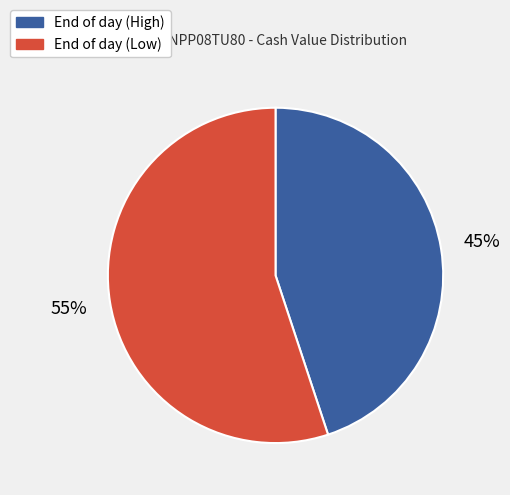

Rank the categories by value from highest to lowest.

End of day (Low), End of day (High)